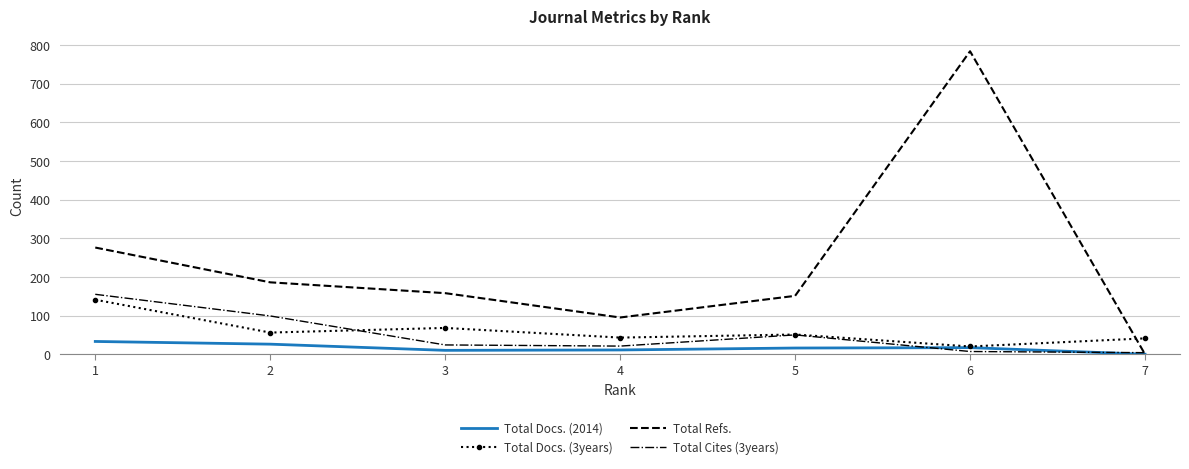

Which series has the largest range (max minus min)?

Total Refs.